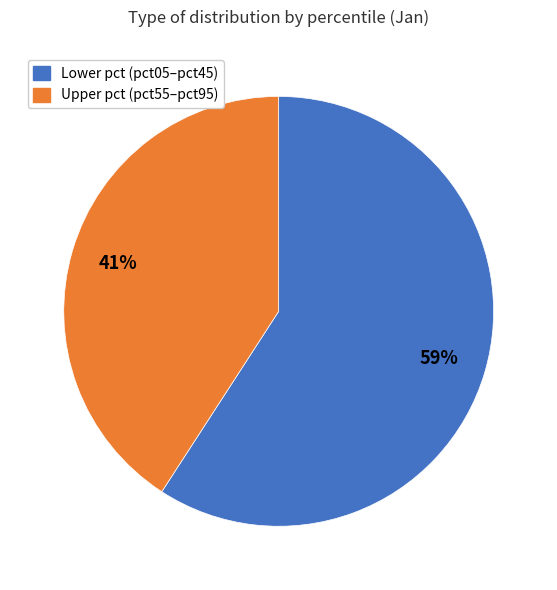

To the nearest percent, what portion does Lower pct (pct05–pct45) represent?

59%